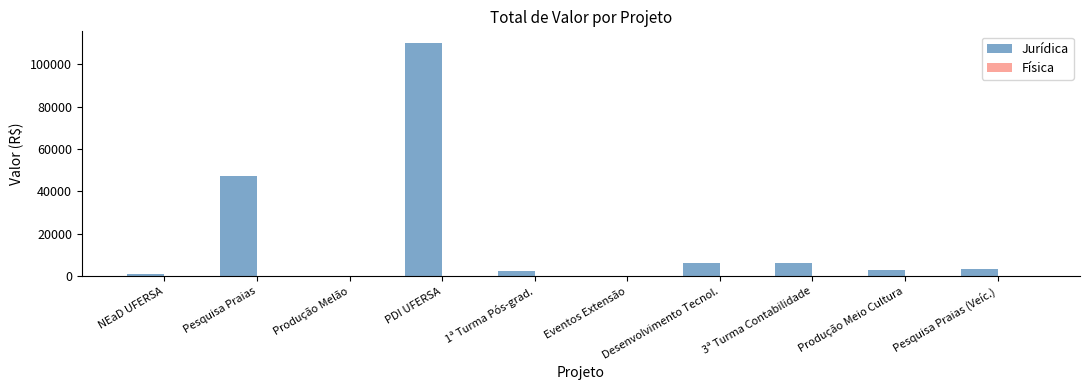

What is the change in value from Pesquisa Praias to PDI UFERSA?

+62873.5